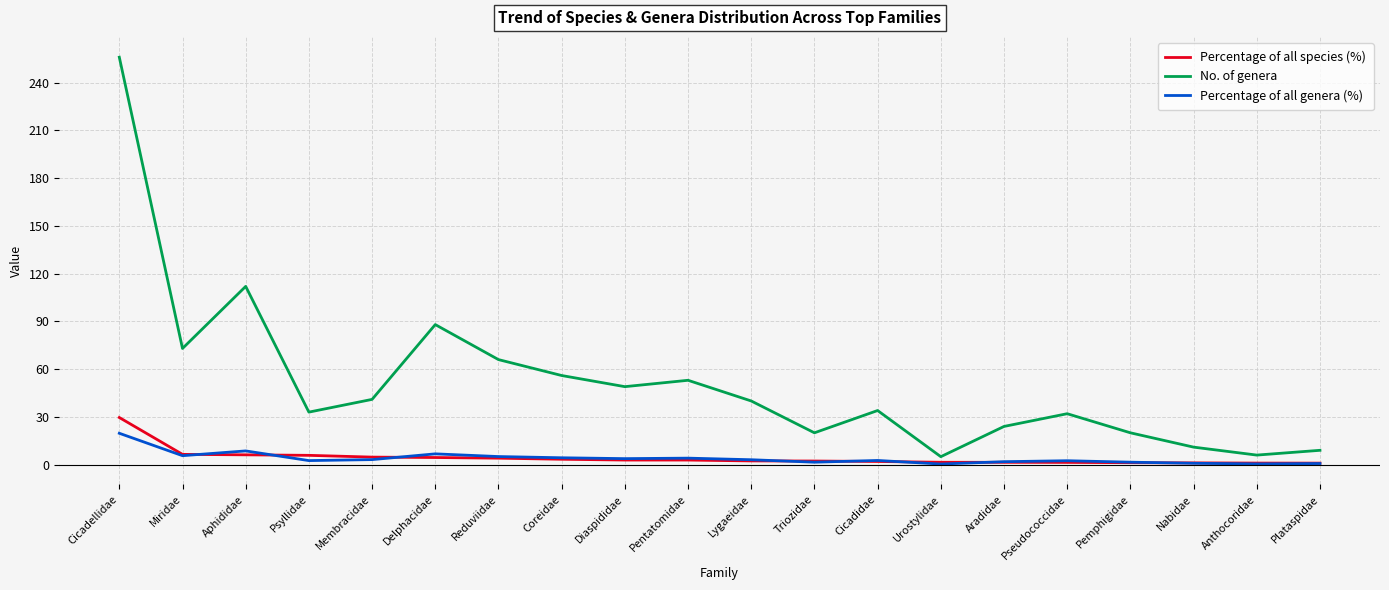

At which category does Percentage of all genera (%) reach its first local peak?

Aphididae